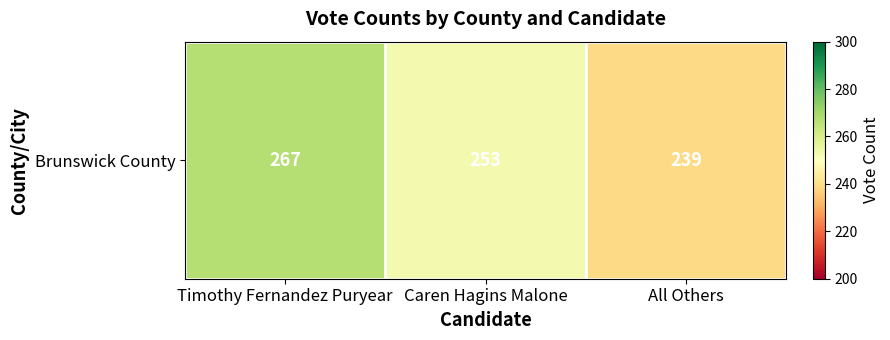

Count the values in the range 239 to 267.

3